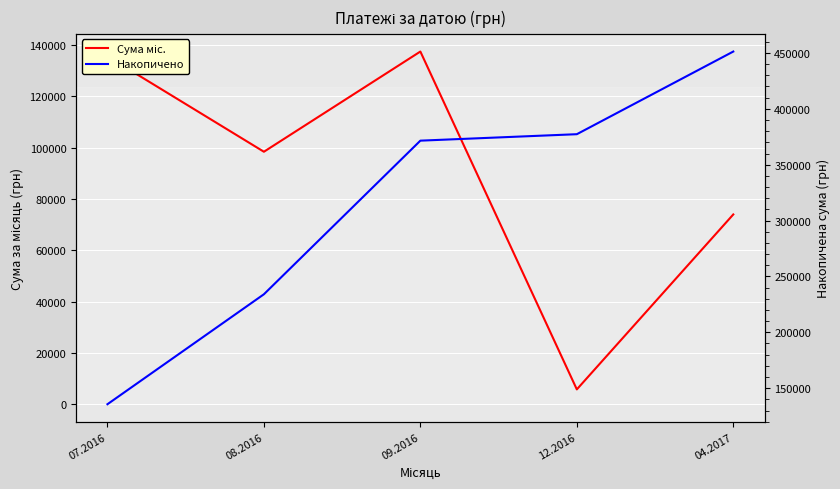

True or false: Сума міс. has a value of 155585.5 at 08.2016.

False